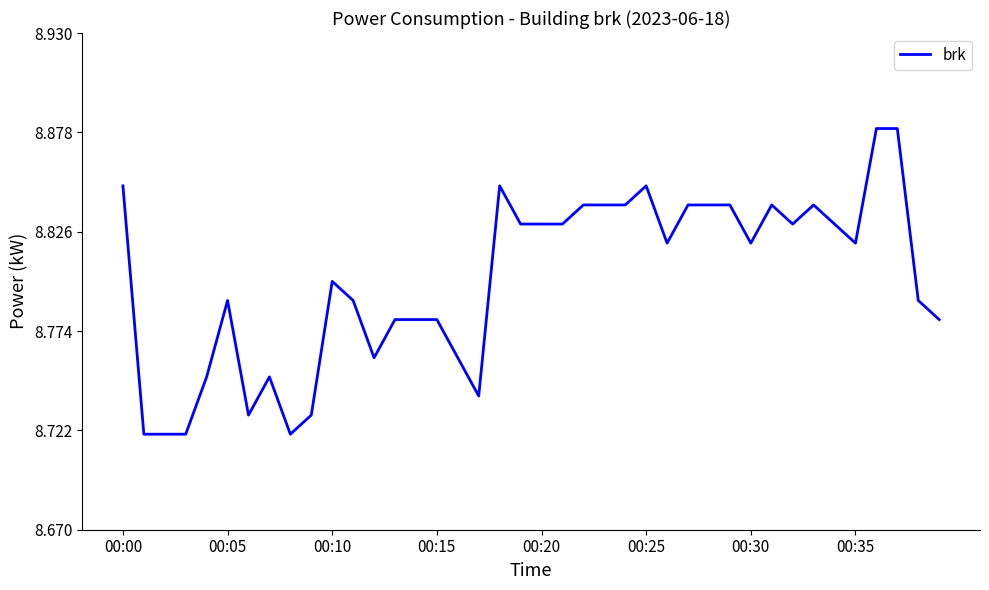

Count the values in the range 8 to 9.

40